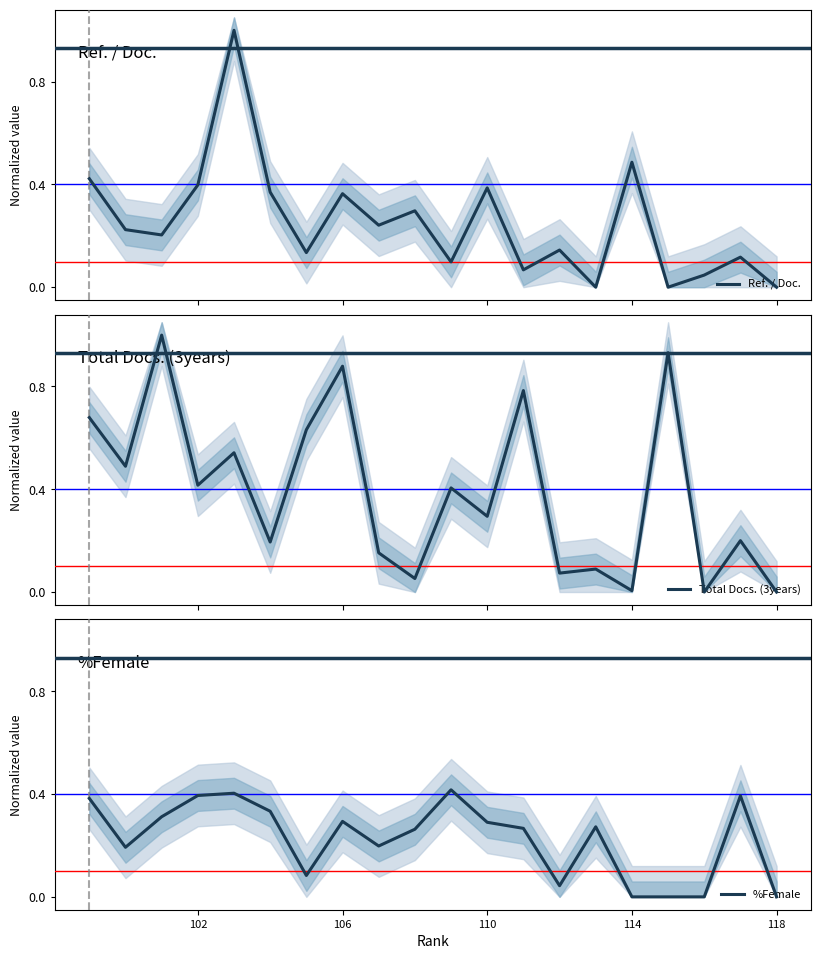

What is the difference between the second highest and minimum values in the %Female series?

0.4